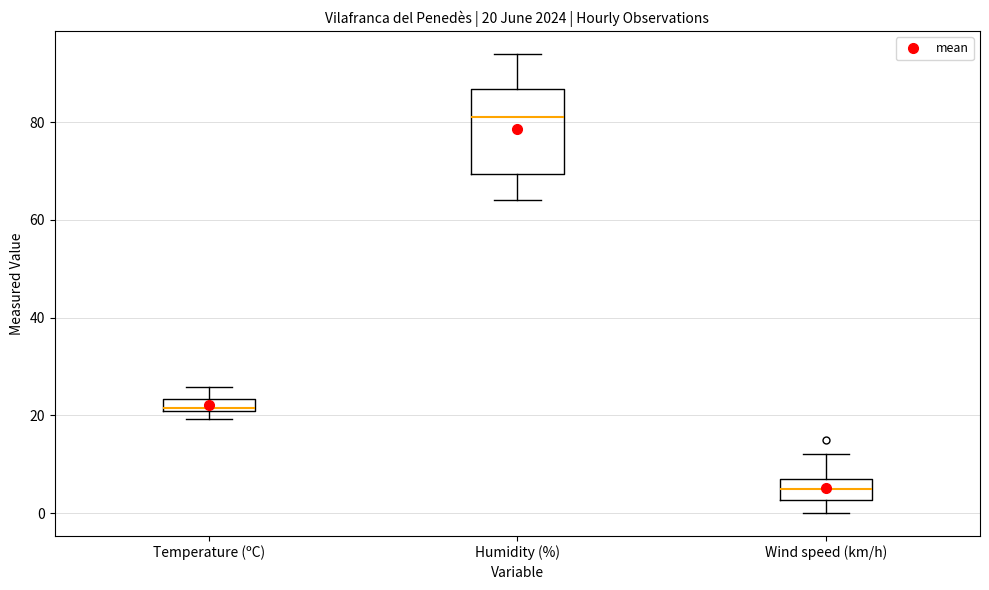

Which box is the tallest, from its lower edge to its upper edge?

Humidity (%)